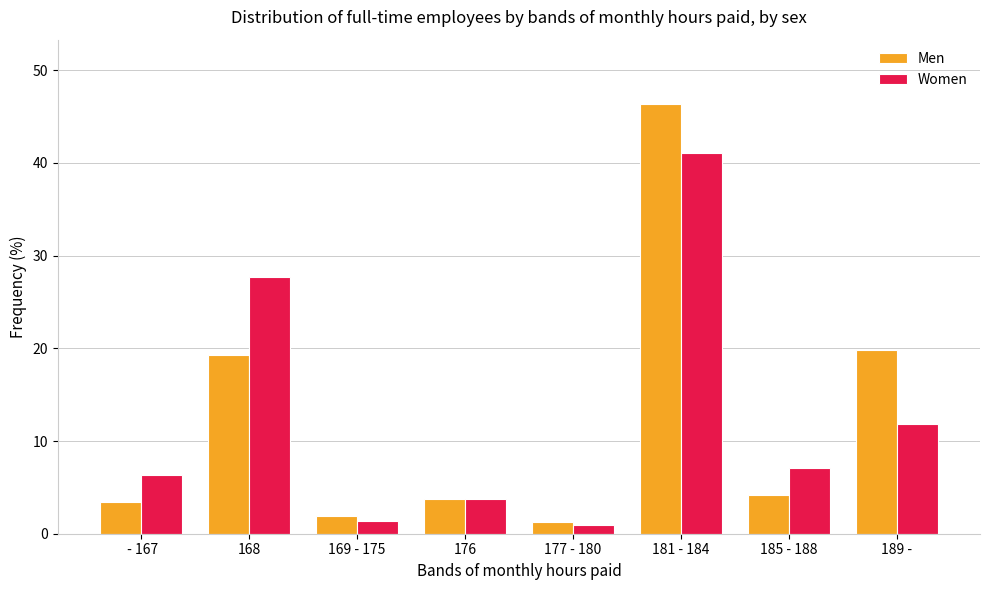

Does the chart contain any negative values?

No